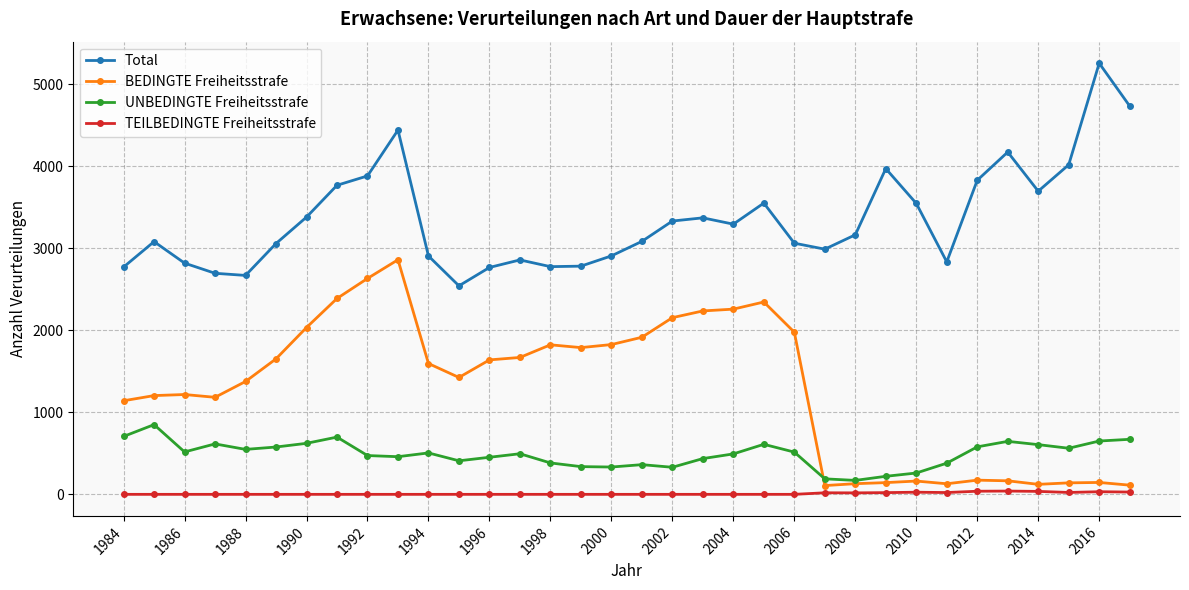

What are all the series names shown in the legend?

Total, BEDINGTE Freiheitsstrafe, UNBEDINGTE Freiheitsstrafe, TEILBEDINGTE Freiheitsstrafe